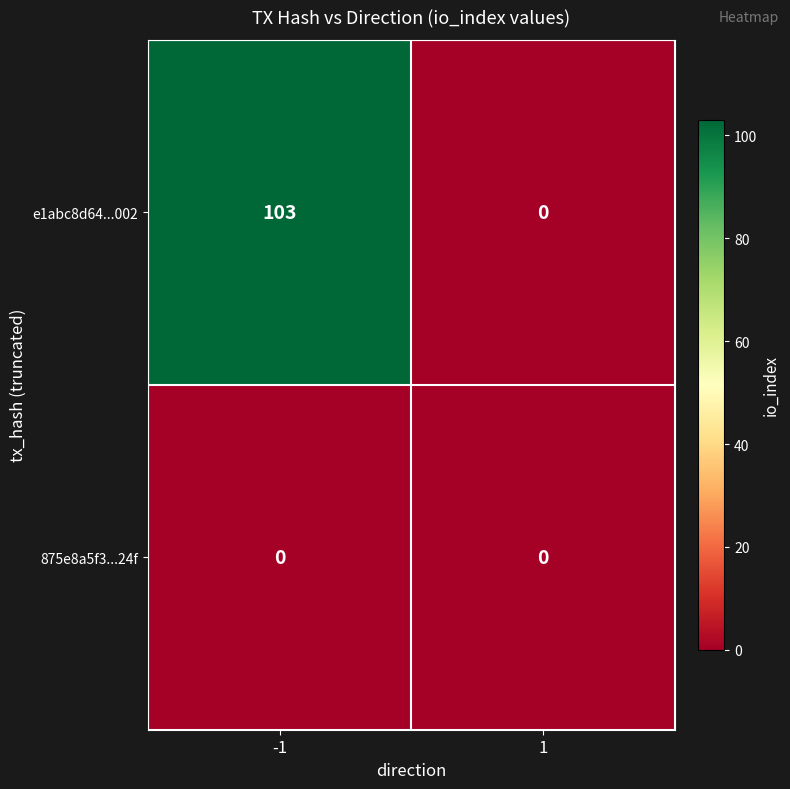

The value of e1abc8d64...002 at 1 is 0. True or false?

True